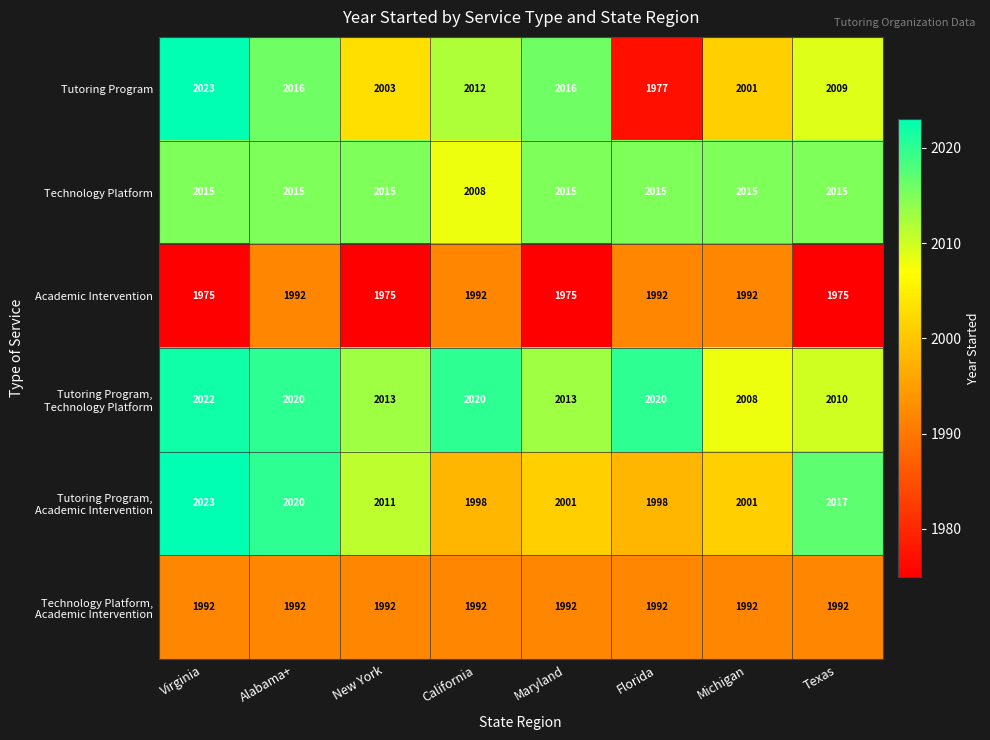

Which series has the largest range (max minus min)?

Tutoring Program